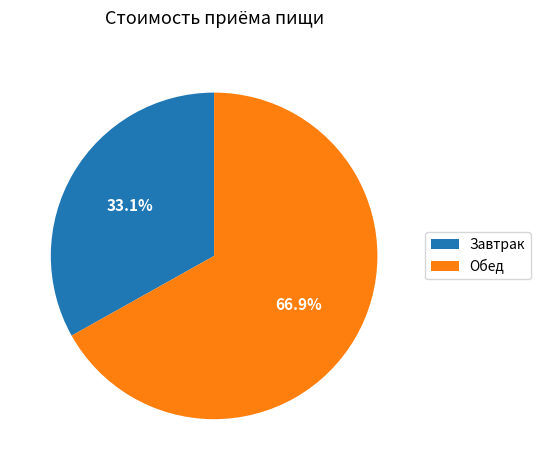

Count the number of slices in the pie.

2